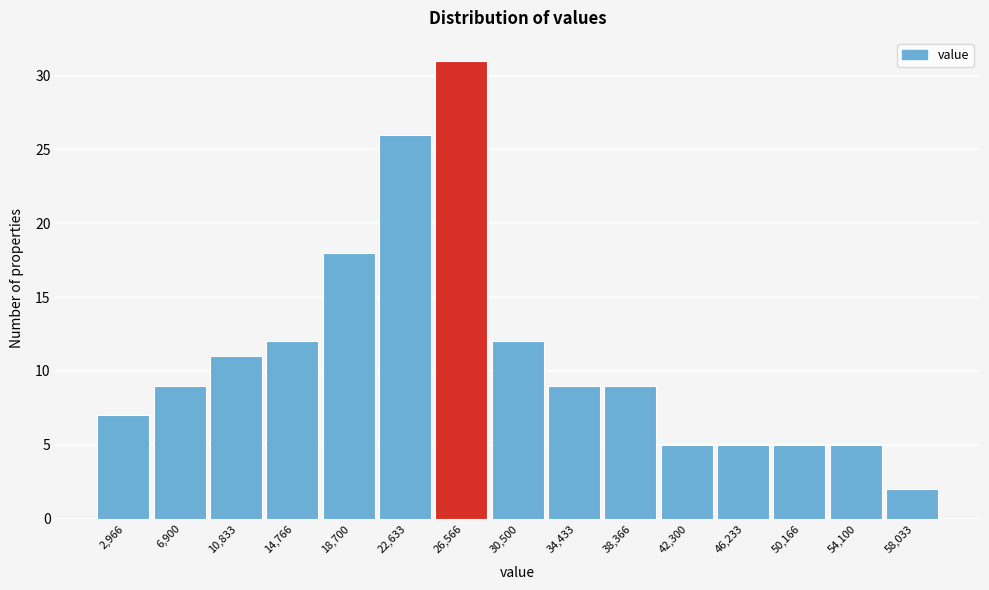

Reading left to right, transcribe this chart: for each bar, give the range it covers on the x-axis and its height. Neither the bar edges nor the heights are printed on the chart, so give them approximately, as read against the axes.

1000 to 5000: 7
5000 to 9000: 9
9000 to 13000: 11
13000 to 16500: 12
16500 to 20500: 18
20500 to 24500: 26
24500 to 28500: 31
28500 to 32500: 12
32500 to 36500: 9
36500 to 40500: 9
40500 to 44500: 5
44500 to 48000: 5
48000 to 52000: 5
52000 to 56000: 5
56000 to 60000: 2